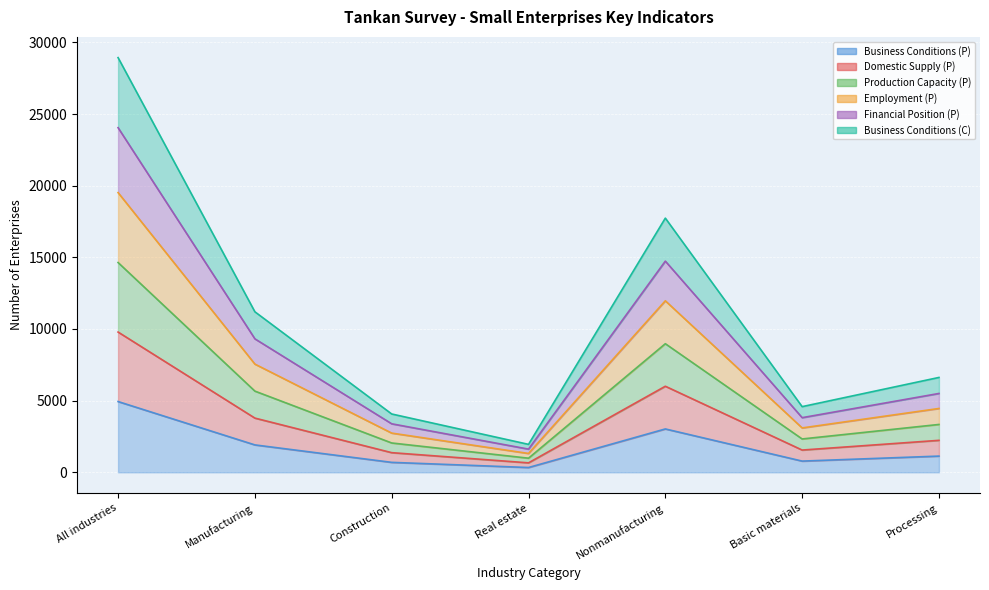

What is the difference between the highest and lowest values at Manufacturing?

9290